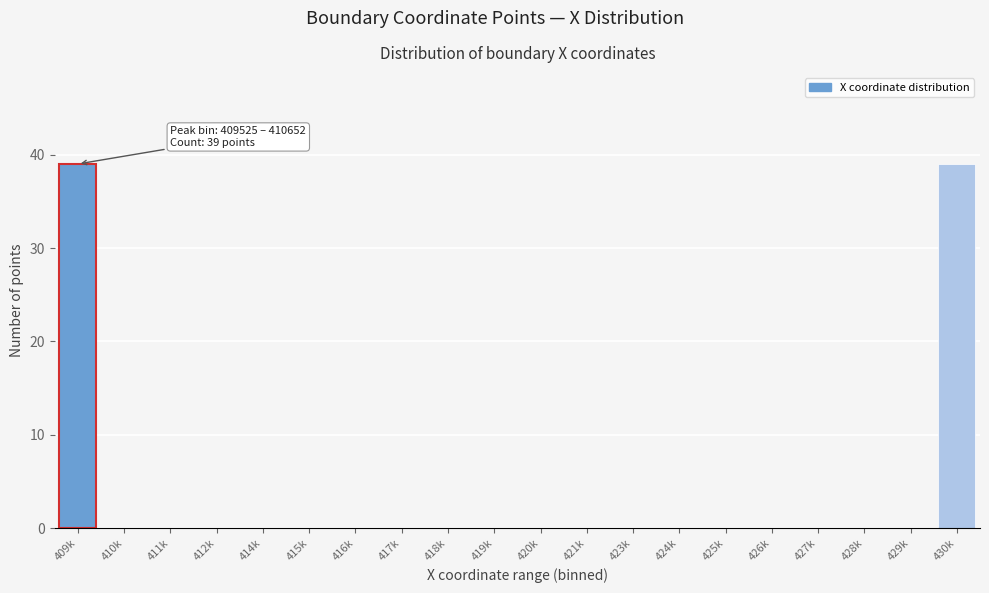

Reading left to right, what are all the values shown in this chart?

409k=39	410k=0	411k=0	412k=0	414k=0	415k=0	416k=0	417k=0	418k=0	419k=0	420k=0	421k=0	423k=0	424k=0	425k=0	426k=0	427k=0	428k=0	429k=0	430k=39